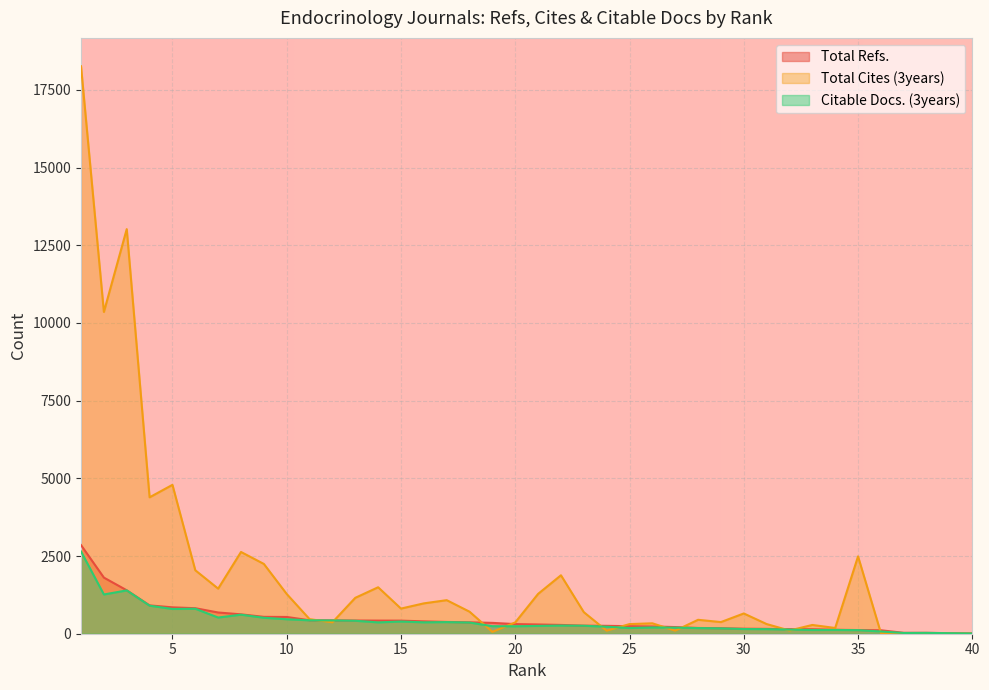

How many series are shown in this chart?

3